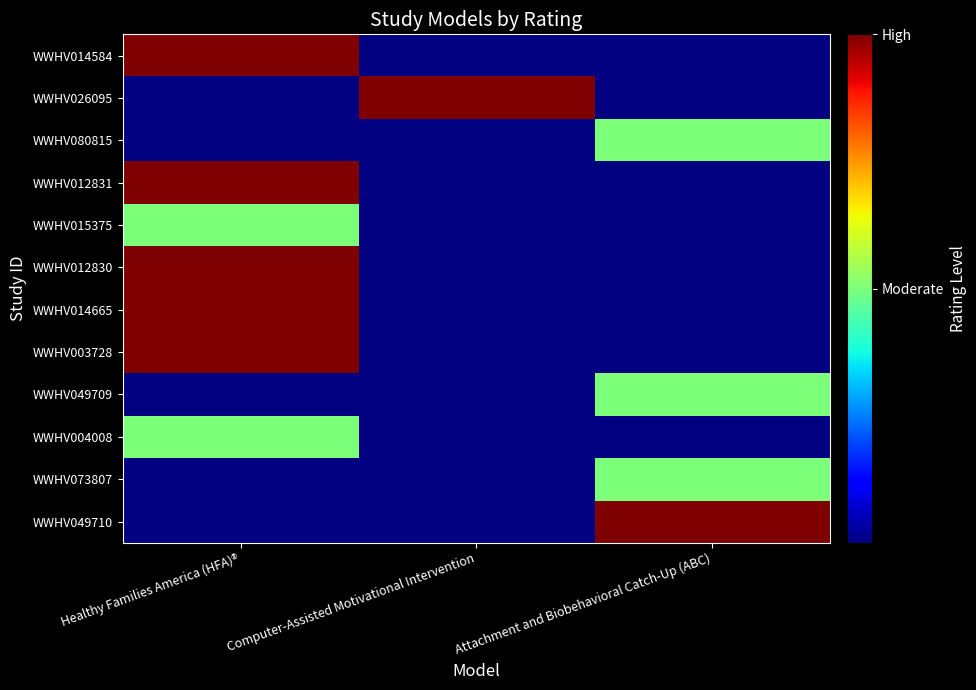

Is the value of WWHV003728 at Attachment and Biobehavioral Catch-Up (ABC) greater than the value of WWHV014665 at Healthy Families America (HFA)®?

No